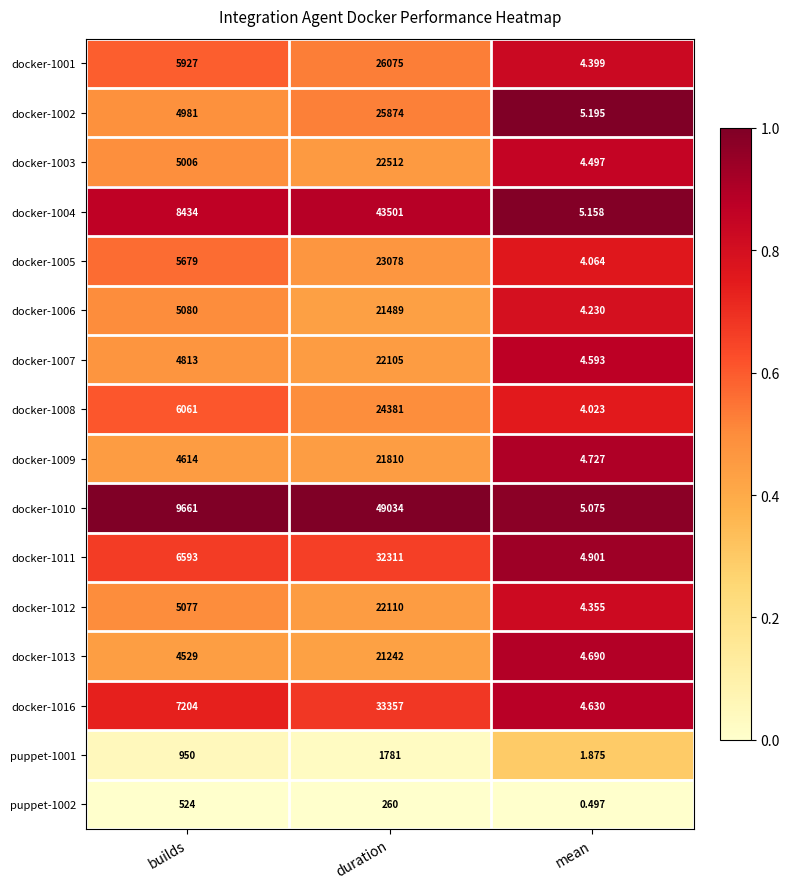

Where is docker-1005 nearest to the value 11541?

builds